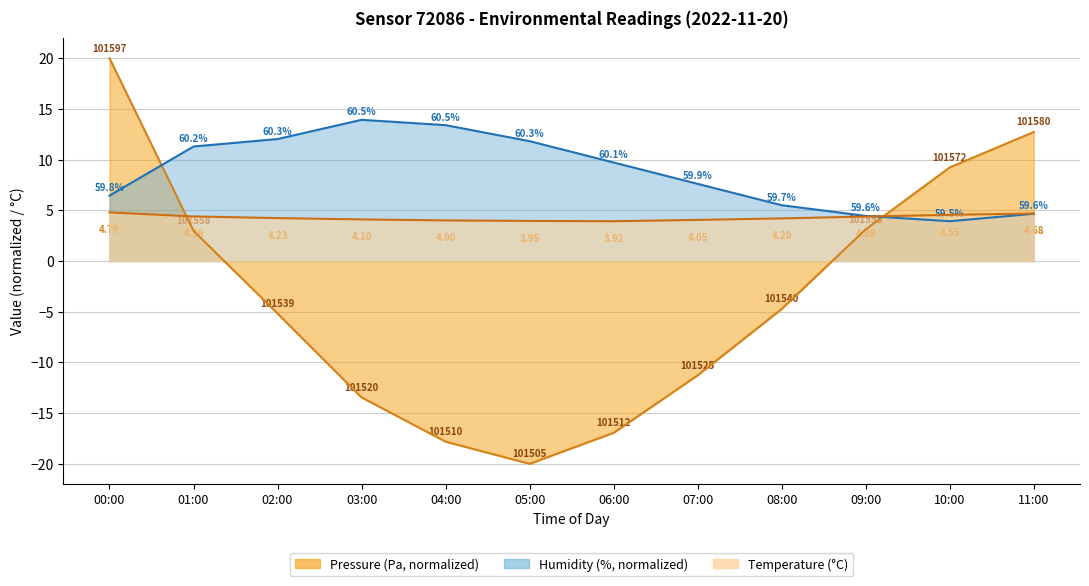

What is the difference between the humidity values at 02:00 and 00:00?

5.6